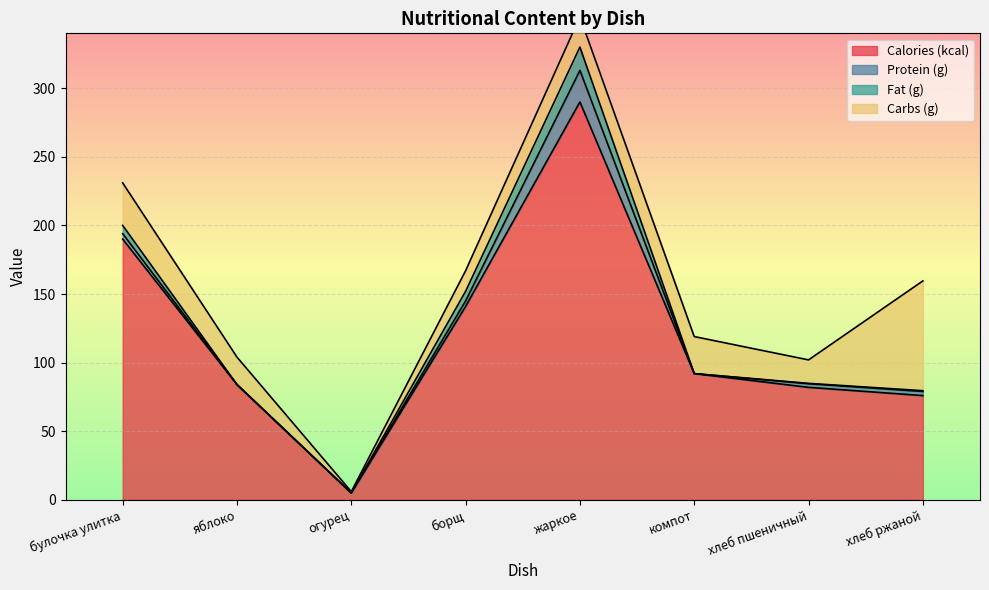

The value of Protein (g) at компот is 0.0. True or false?

True